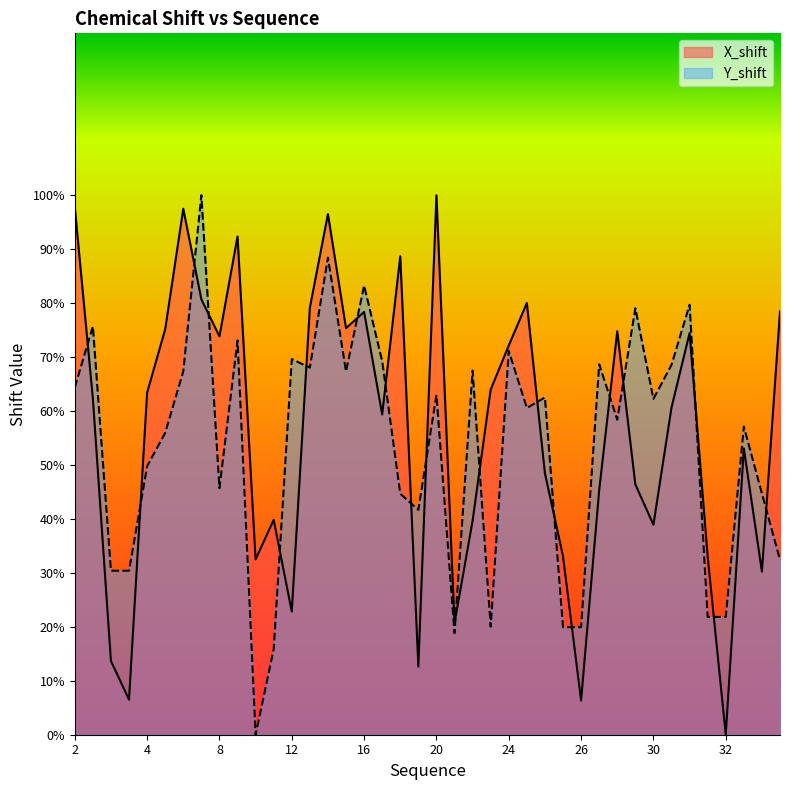

What is the maximum value for Y_shift?

100.0